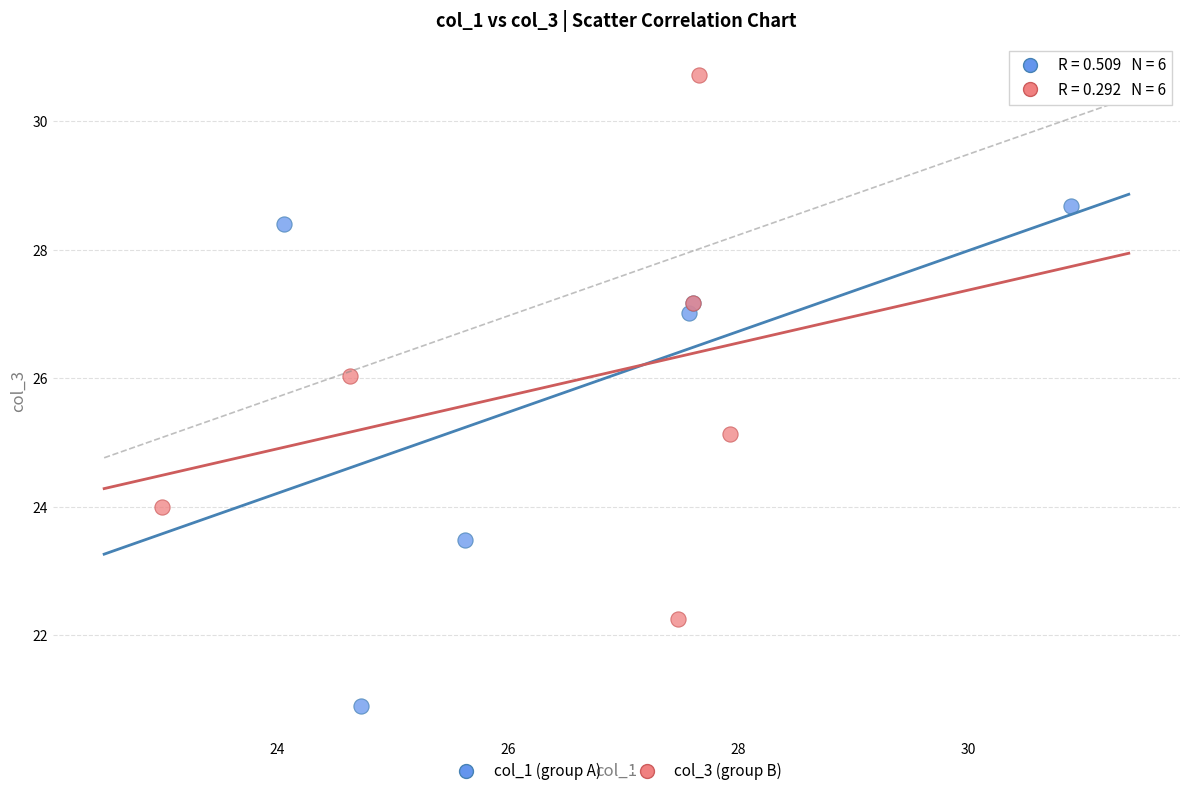

What are all the series names shown in the legend?

col_1 (group A), col_3 (group B)